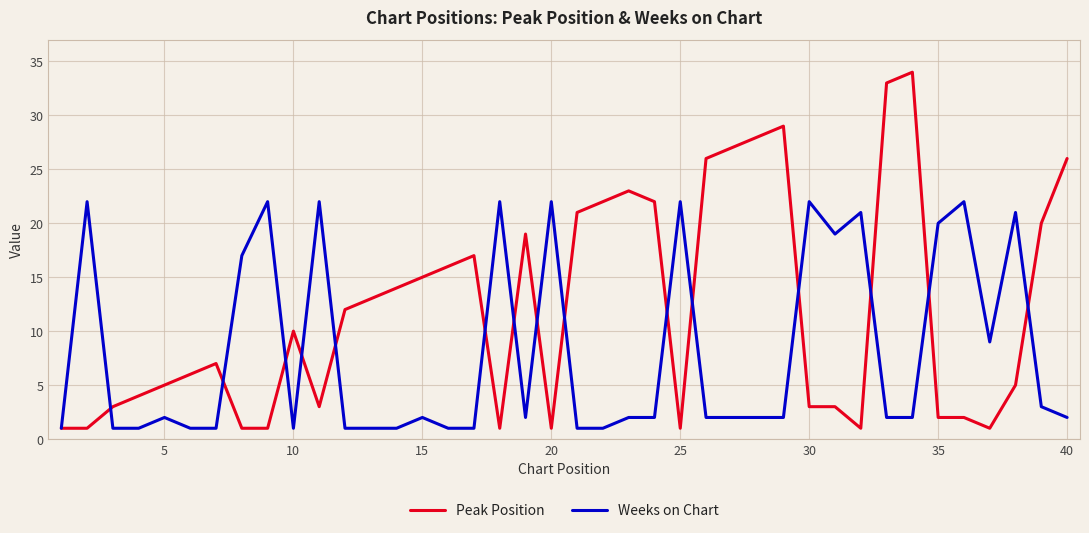

Which series has the largest total across all categories?

Peak Position